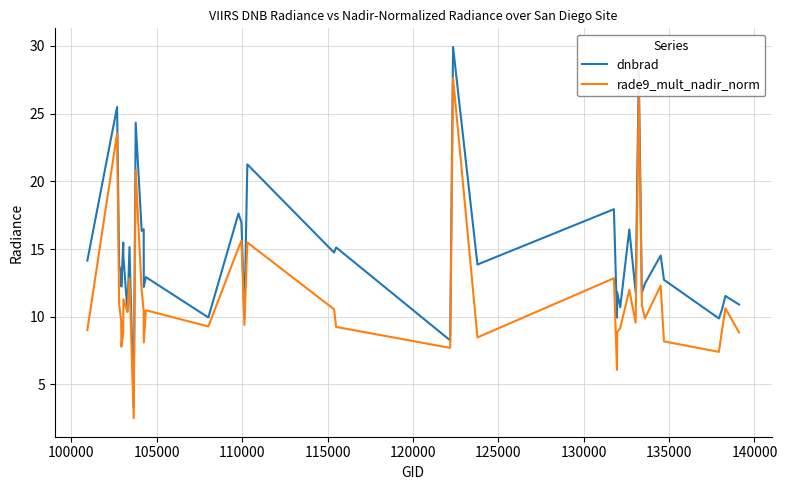

What is the minimum value shown in the chart?

2.5